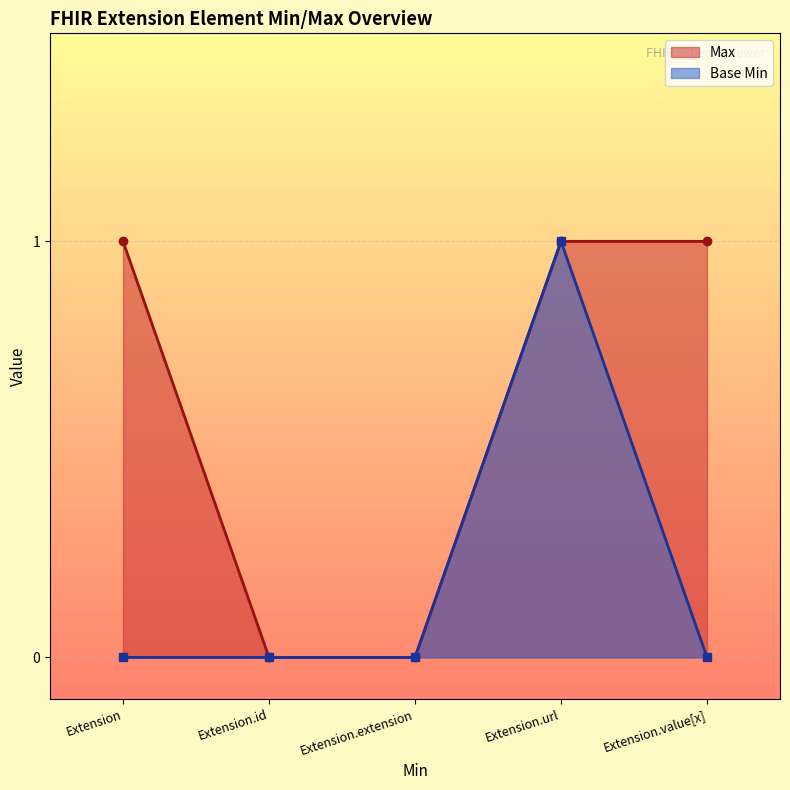

The value of Base Min at Extension.value[x] is -1. True or false?

False